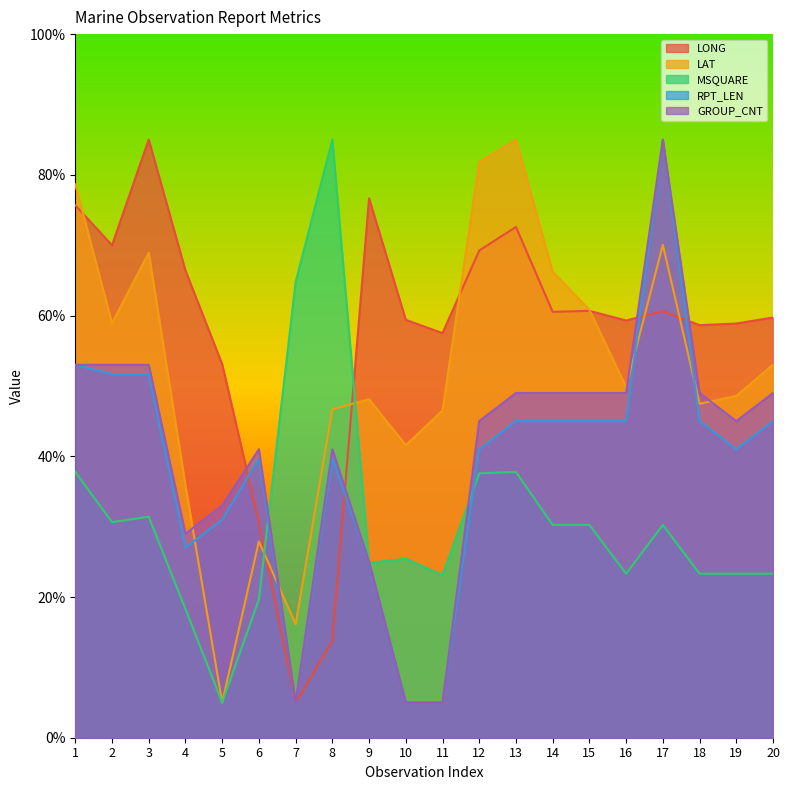

What is the difference between the maximum and second lowest values in the RPT_LEN series?

80.0